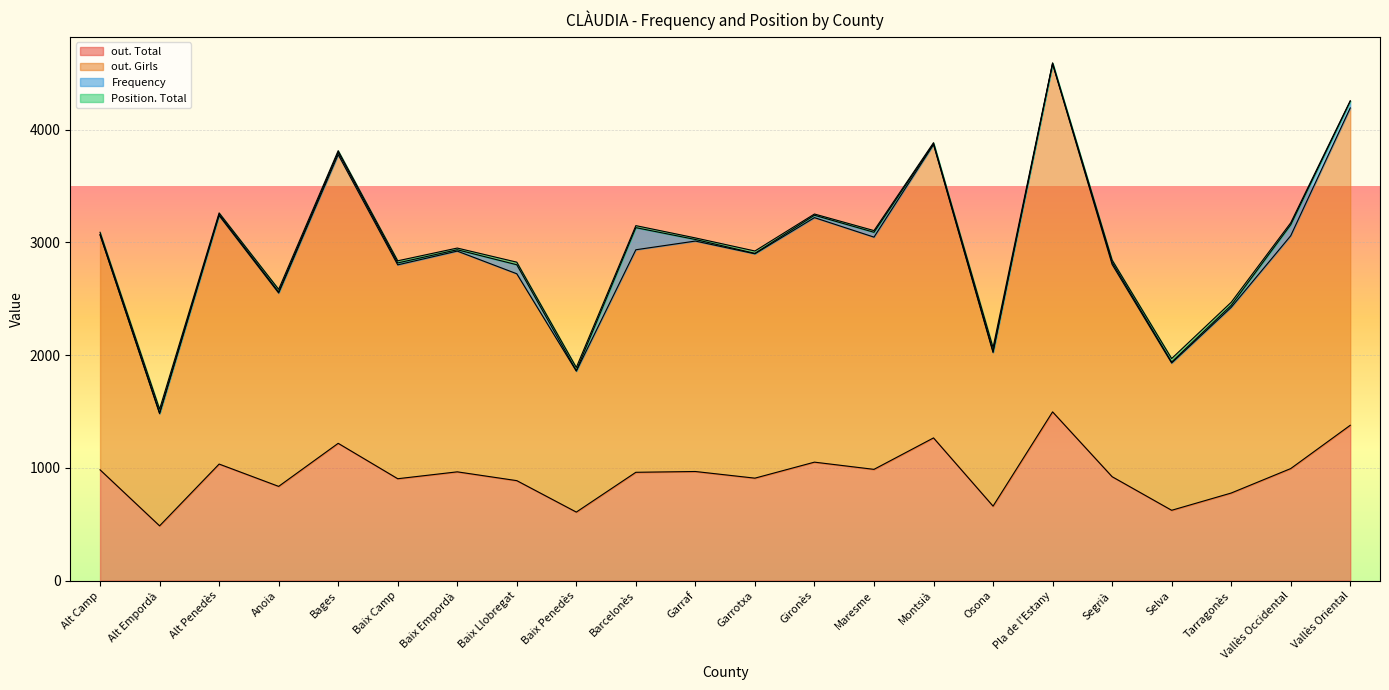

Is it true that out. Total equals 968 at Garraf?

True